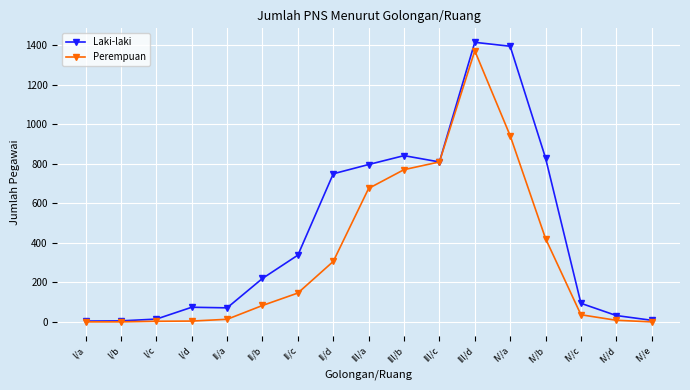

What is the difference between the second highest and minimum values in the Laki-laki series?

1392